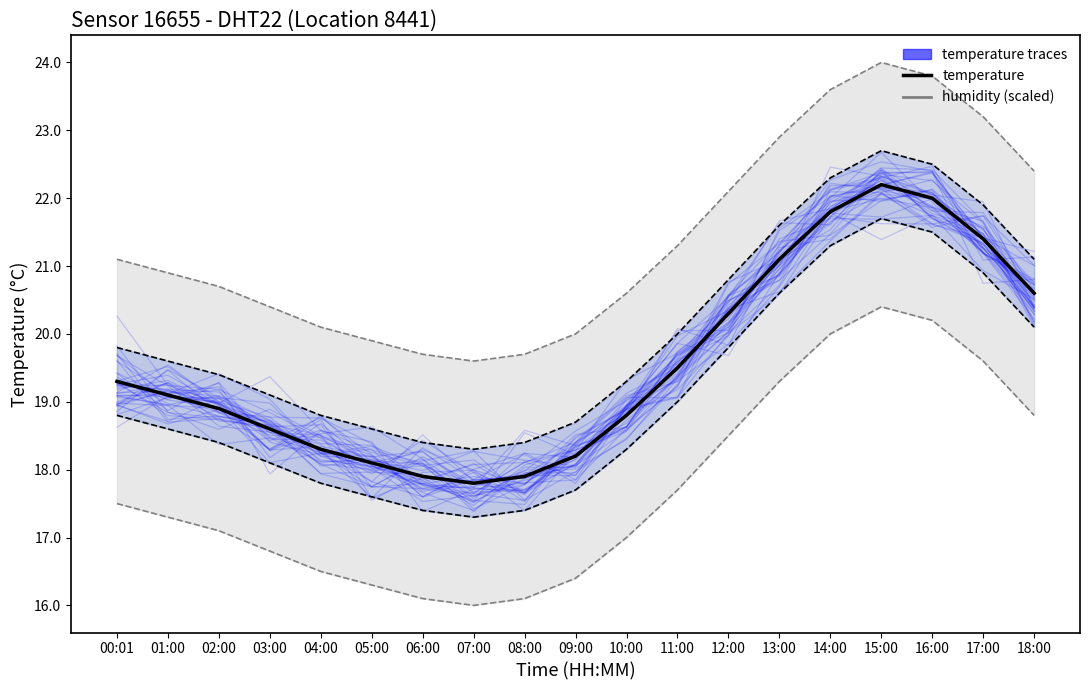

Count the number of data series in this chart.

3